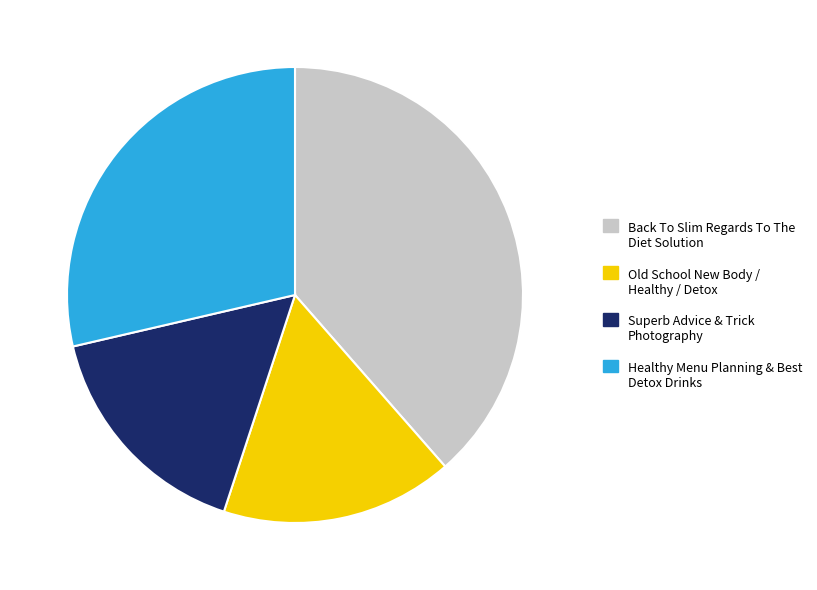

Does any single category account for the majority?

No